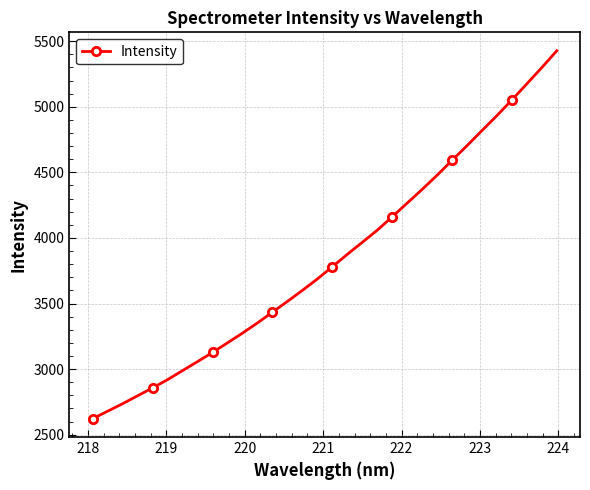

What is the smallest value displayed?

2622.1